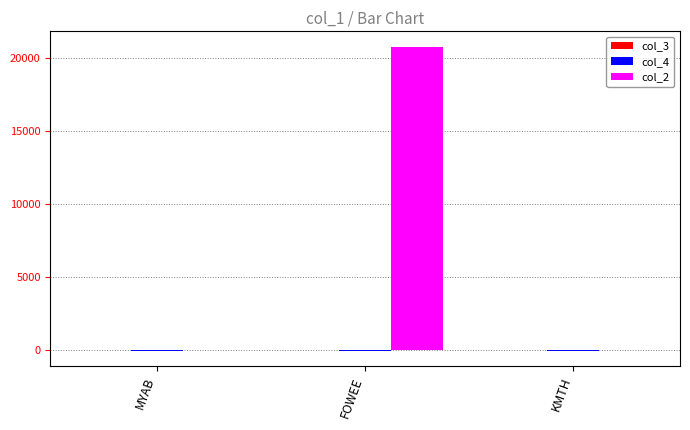

Which category has the highest value in the col_2 series?

FOWEE